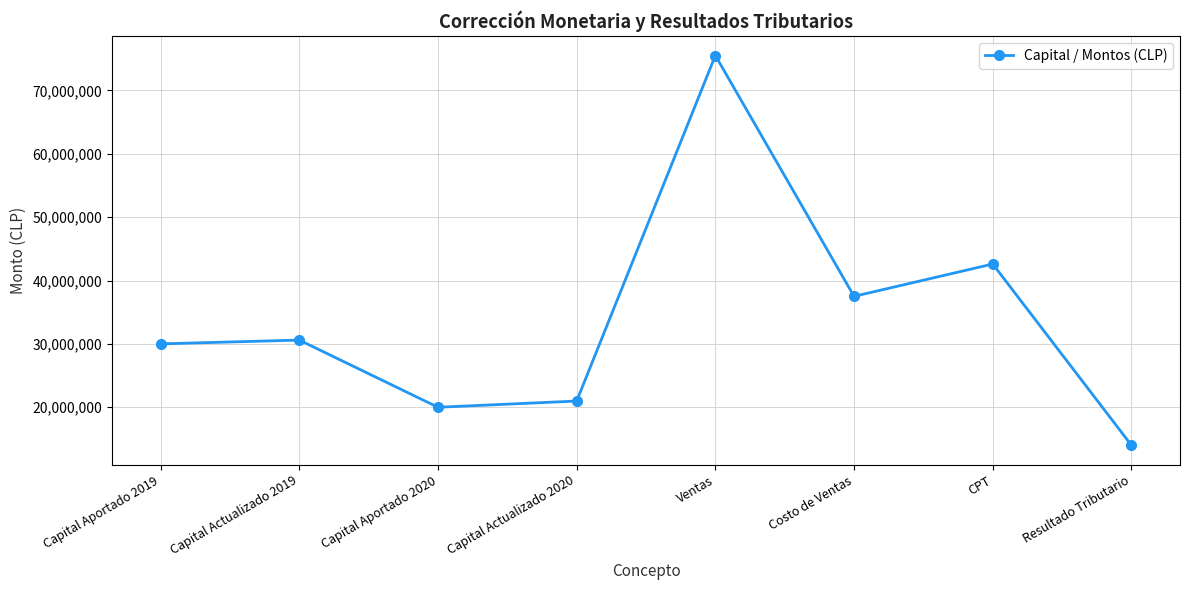

Where is the first local minimum?

Capital Aportado 2020